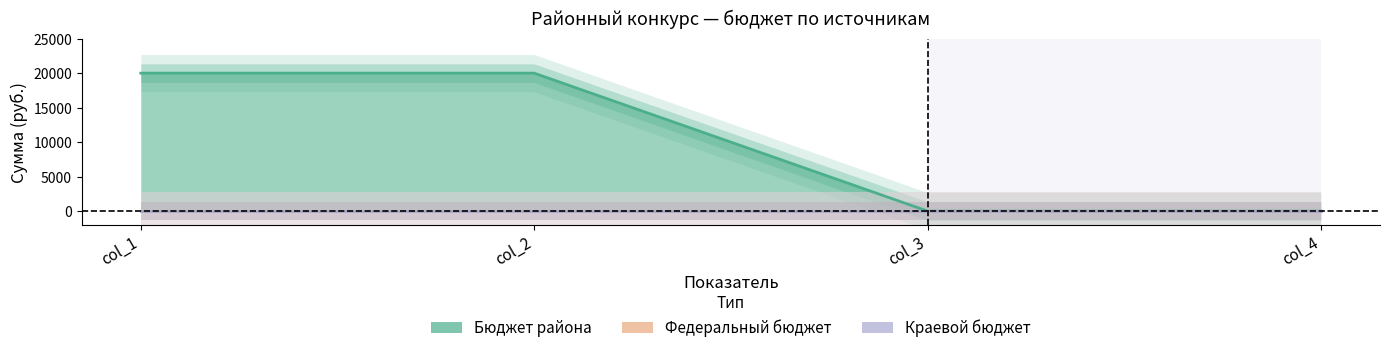

Reading right to left, list all the values displayed in this chart.

Бюджет района: 0	0	20000	20000
Федеральный бюджет: 0	0	0	0
Краевой бюджет: 0	0	0	0